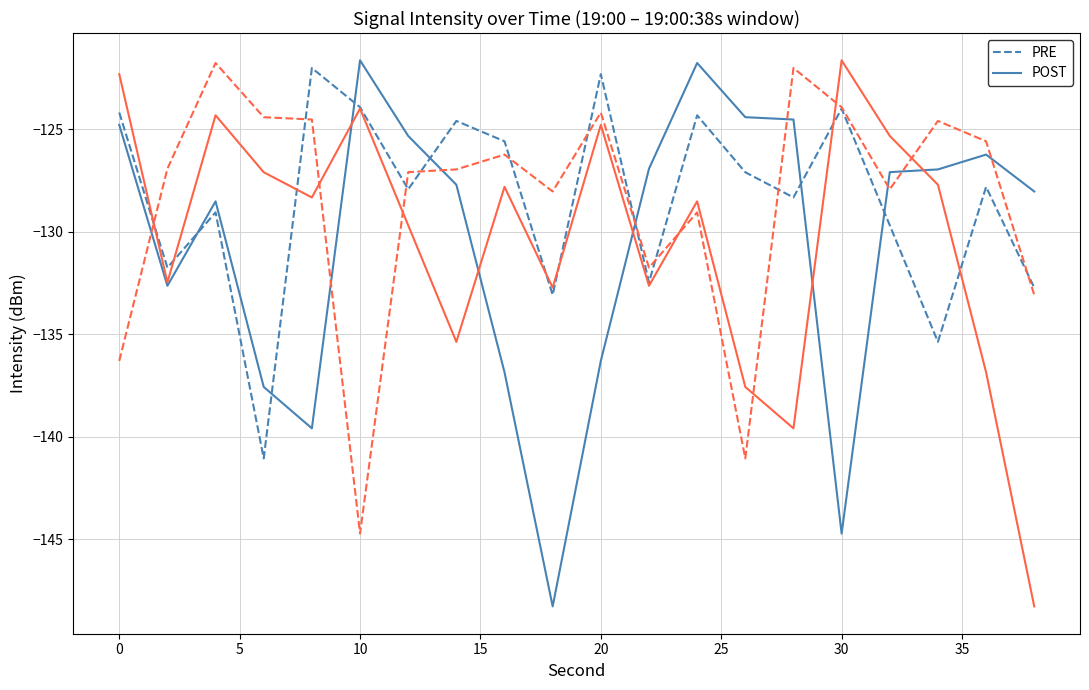

What is the maximum value shown in the chart?

-121.6